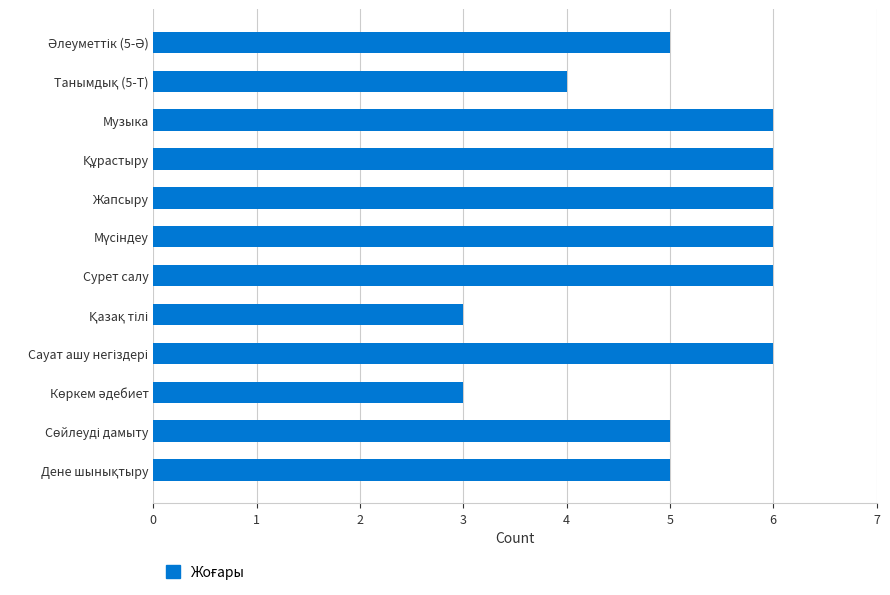

True or false: the data shows 6 at Жапсыру.

True